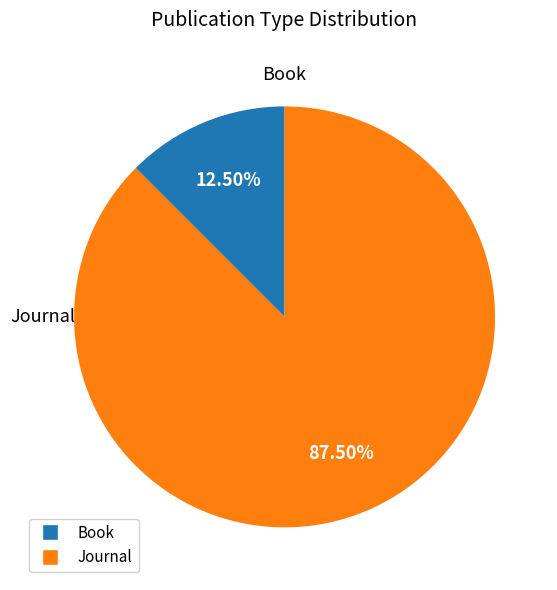

Is there a majority slice in this chart?

Yes